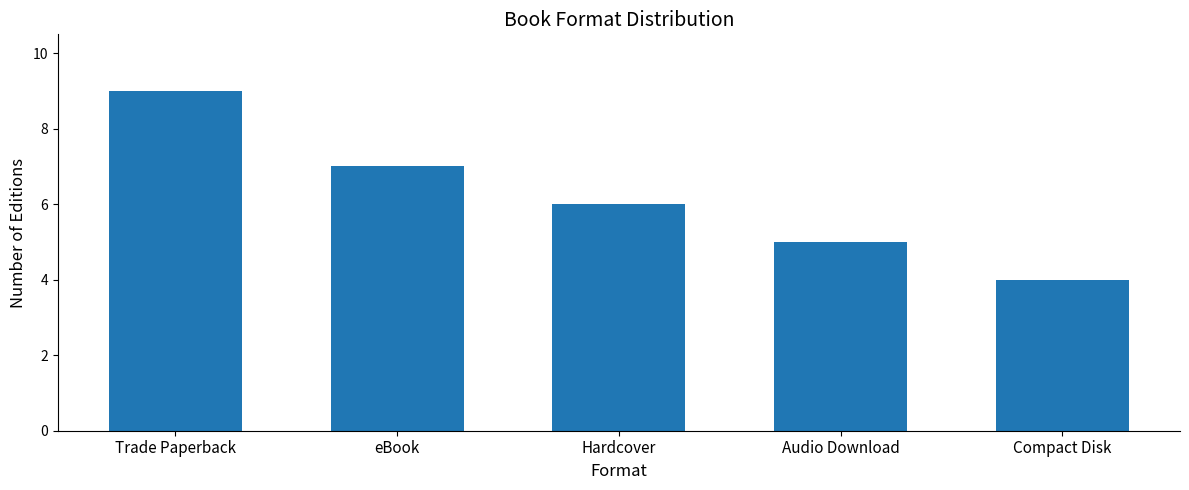

What is the label of the 5th bar from the left?

Compact Disk